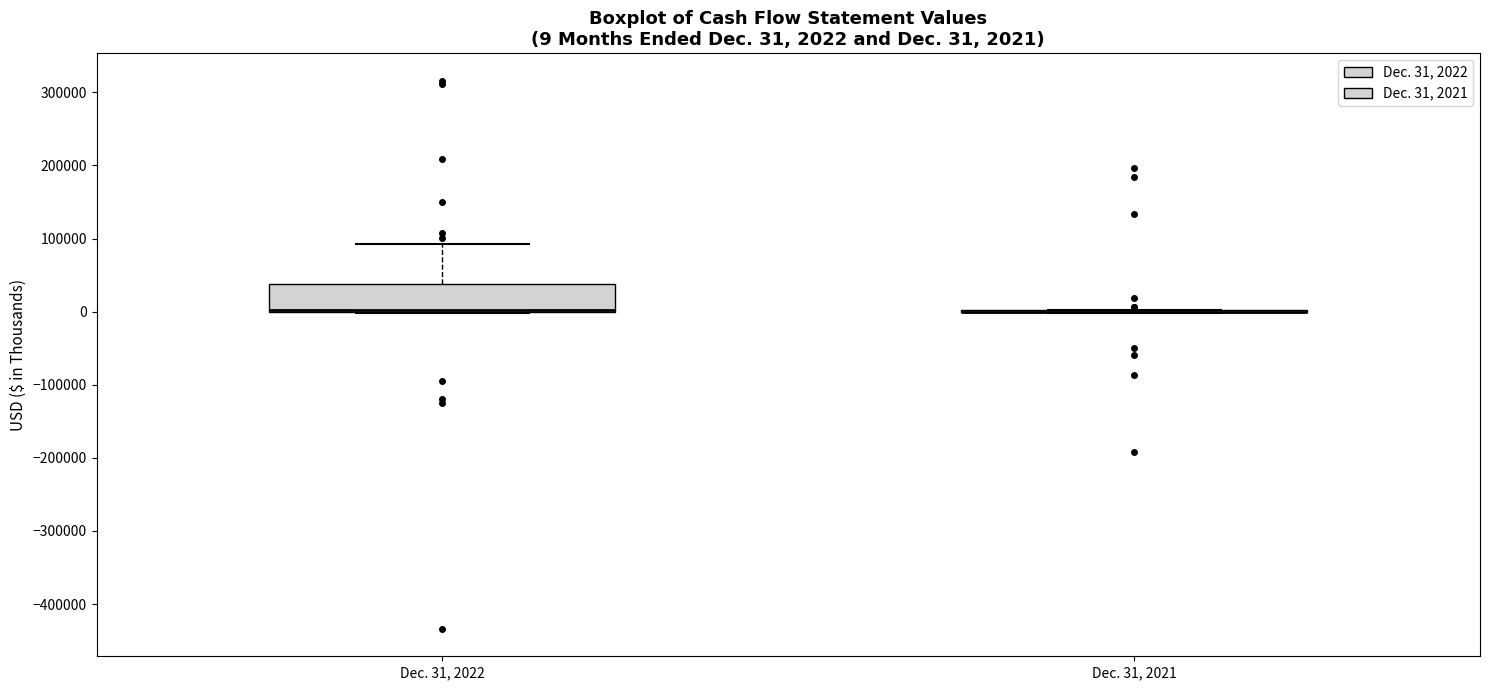

Which box is the tallest, from its lower edge to its upper edge?

Dec. 31, 2022